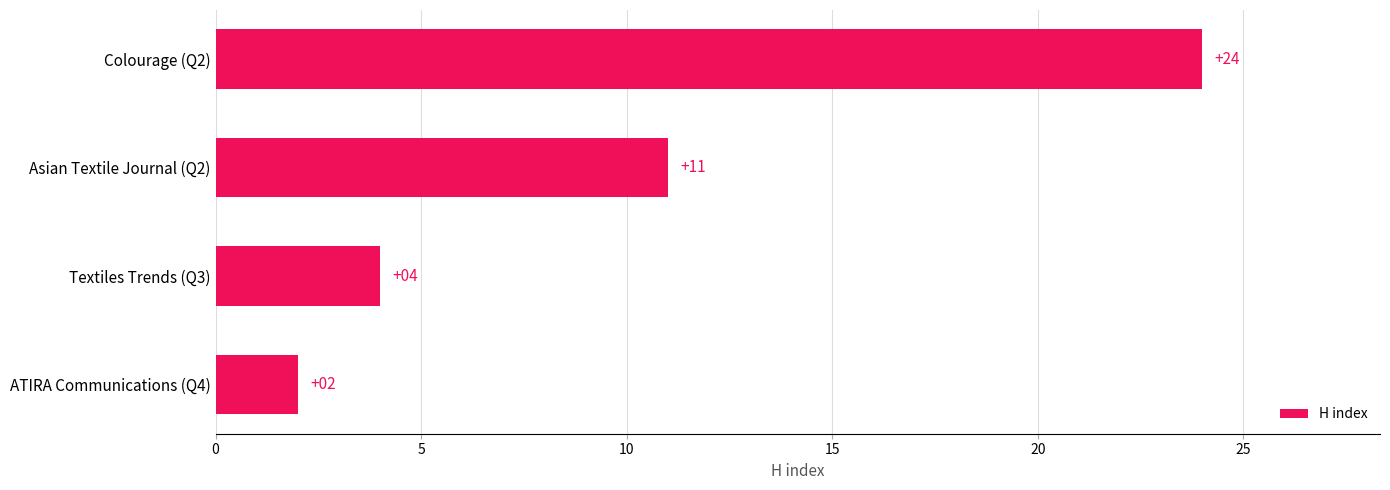

Reading top to bottom, extract all data points from this chart.

24	11	4	2